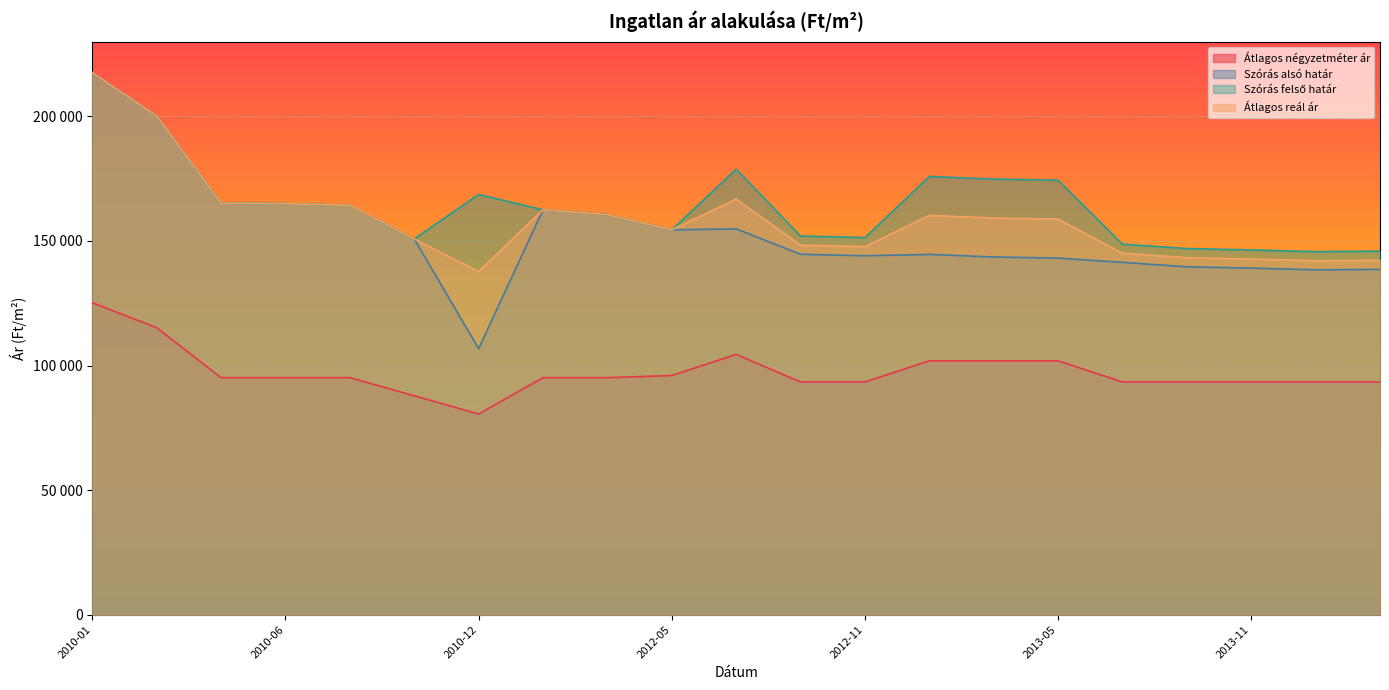

True or false: Szórás alsó határ and Átlagos négyzetméter ár intersect in this chart.

False